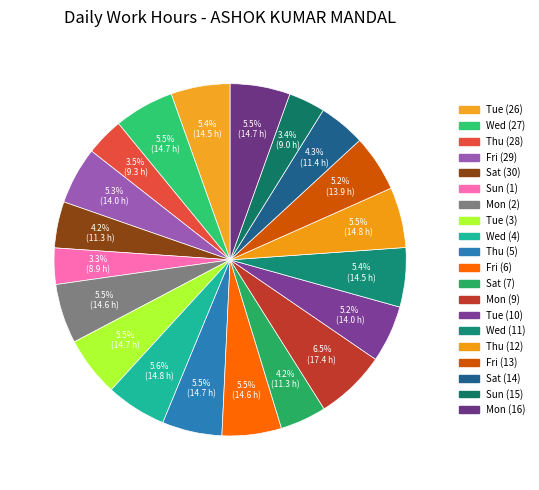

Does Sun (15) represent more than half of the total?

No